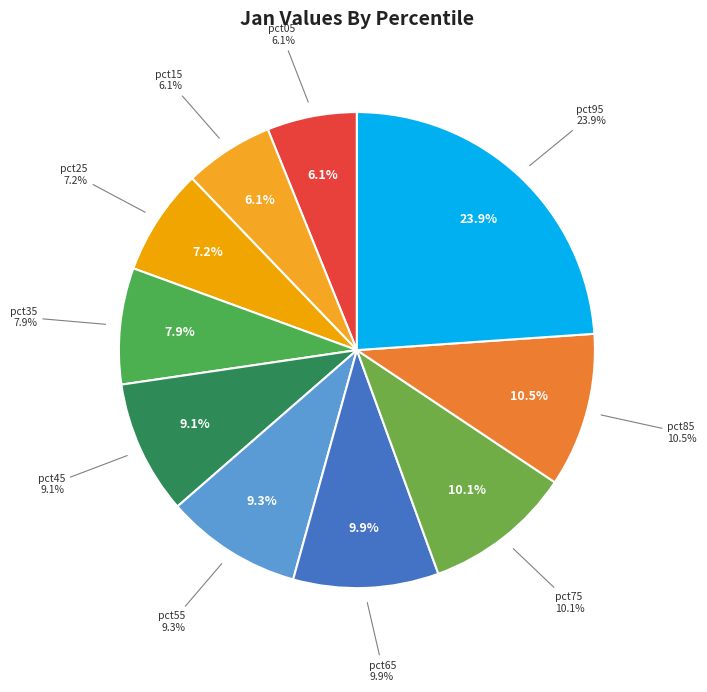

To the nearest percent, what is the difference between the pct05 and pct55 slice percentages?

3%